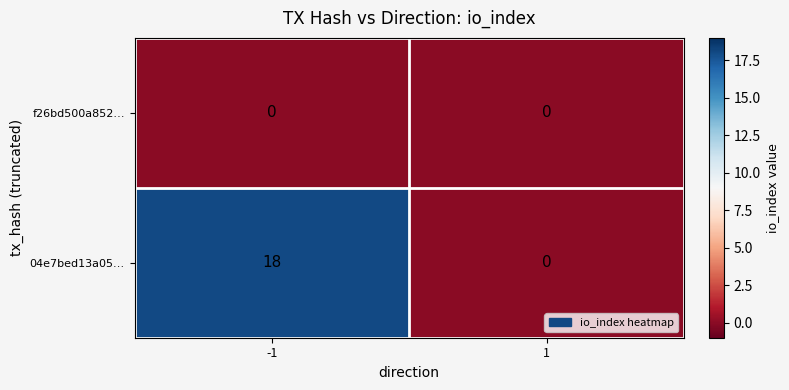

Reading left to right, what are all the values shown in this chart?

f26bd500a852…: -1=0	1=0
04e7bed13a05…: -1=18	1=0